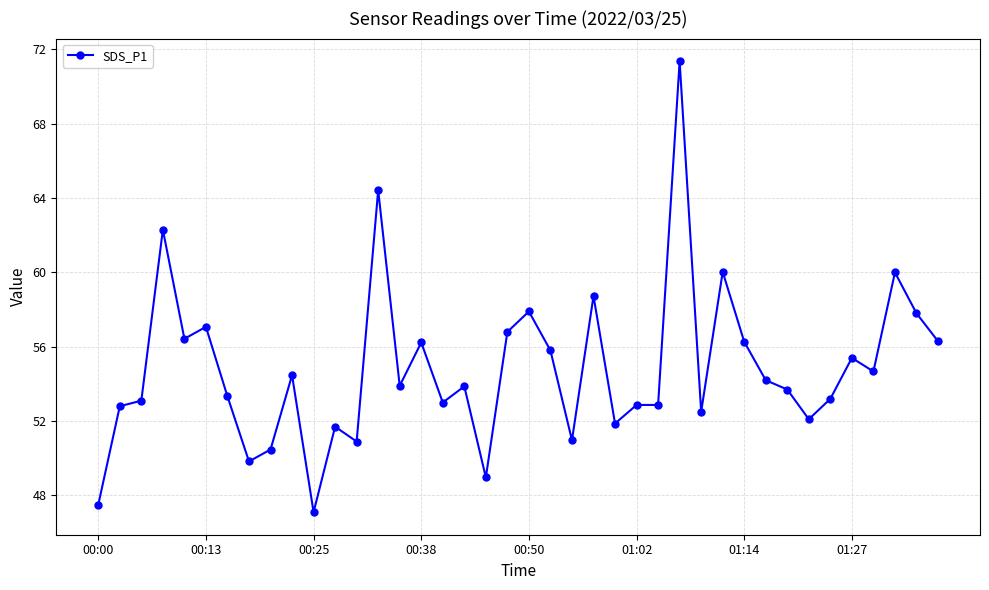

What is the value of the 39th point from the left?

57.8